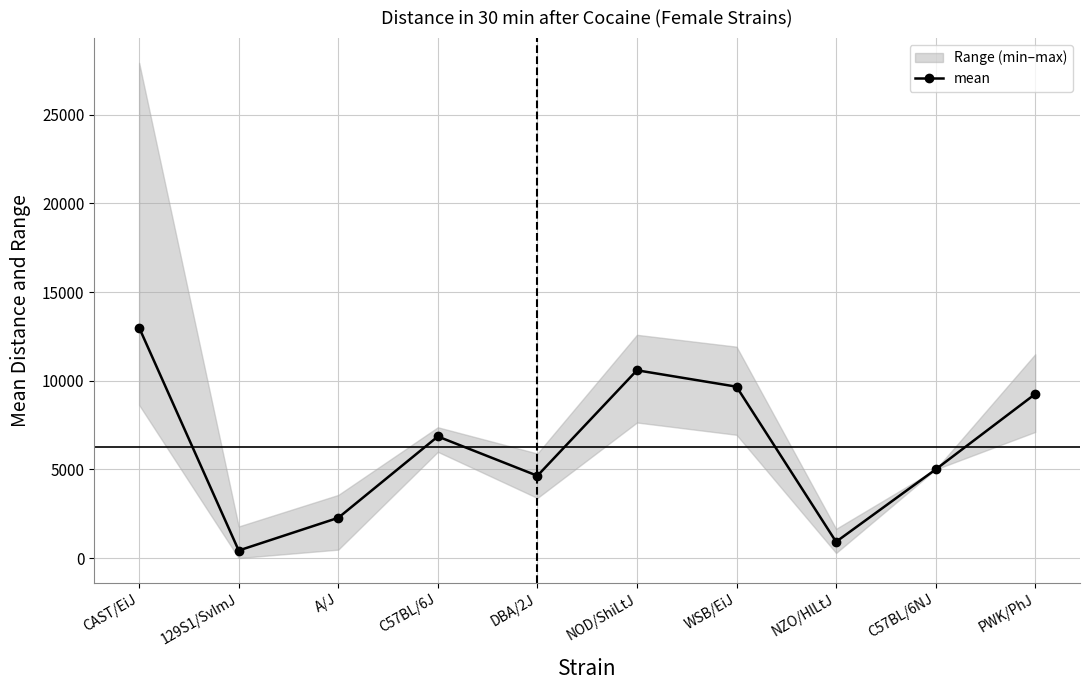

What is the difference between the second highest and minimum values?

10162.6